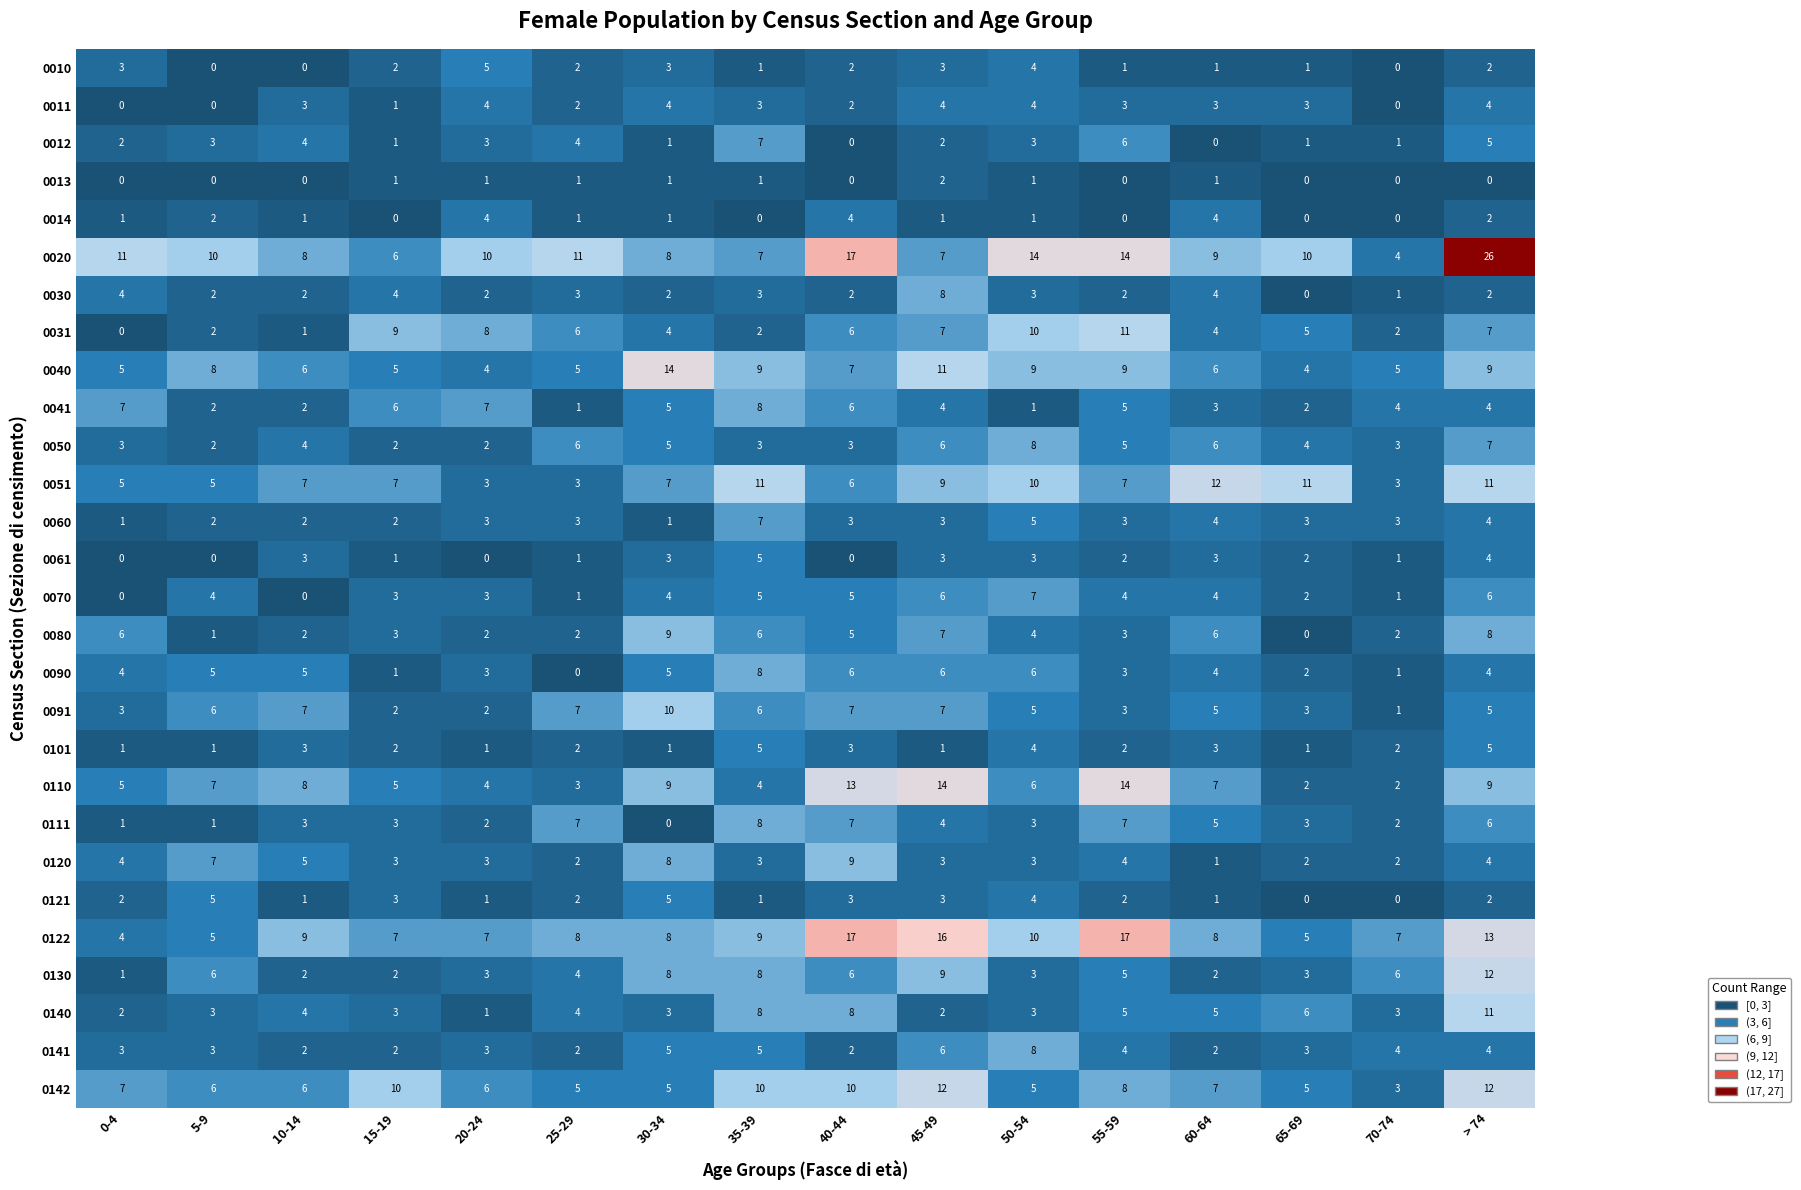

What is the maximum value shown in the chart?

26